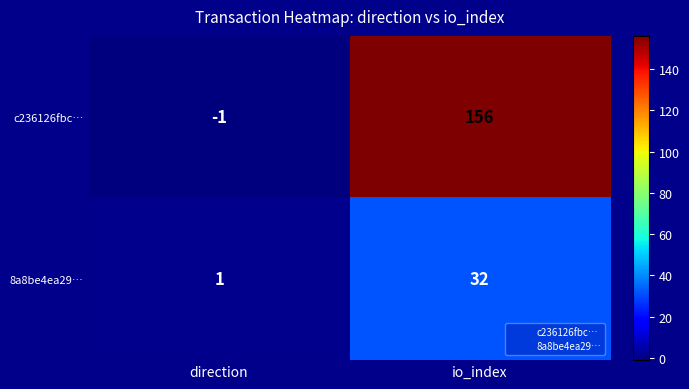

At how many categories does at least one series exceed 132?

1